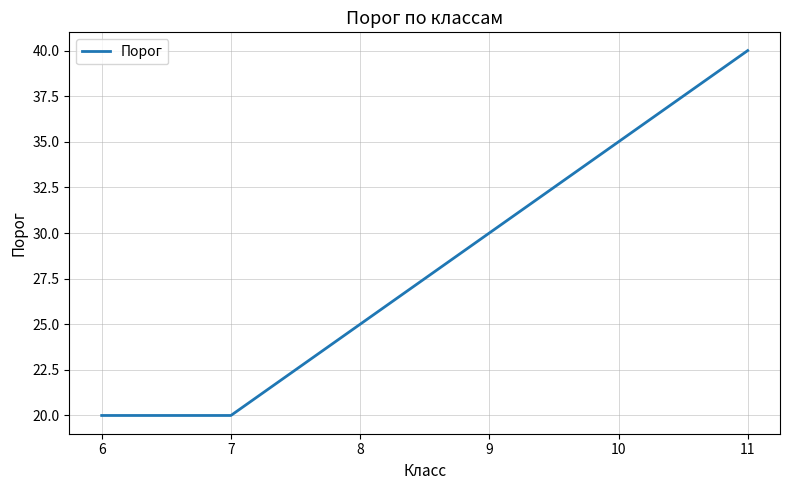

Approximately how many times larger is the value at 7 compared to 9?

0.7